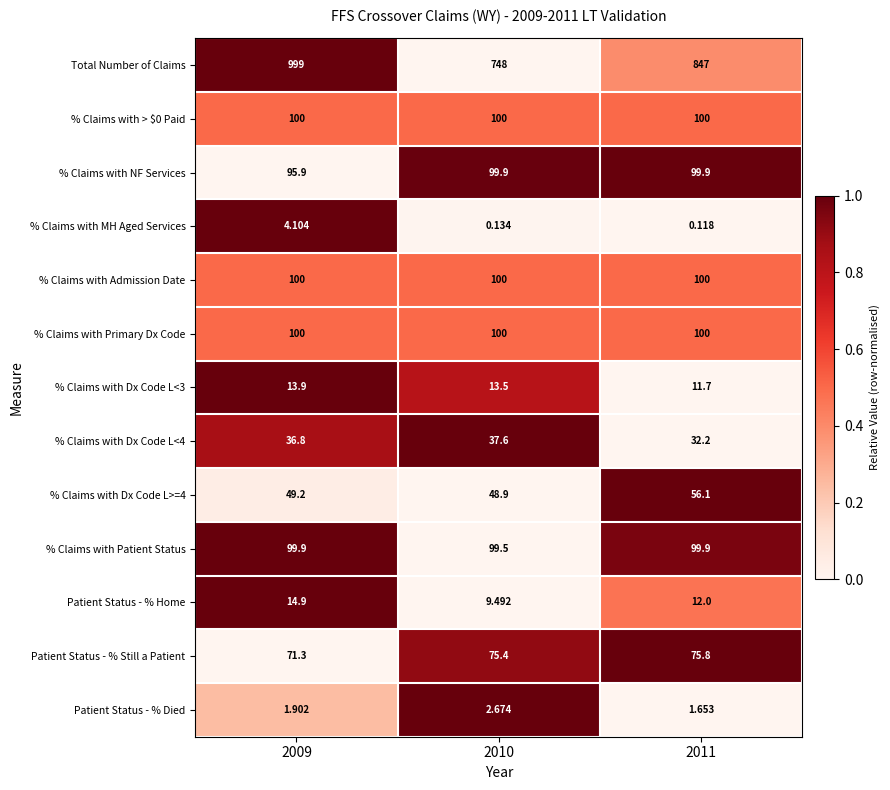

Between 2009 and 2010, which series saw the biggest shift?

Total Number of Claims